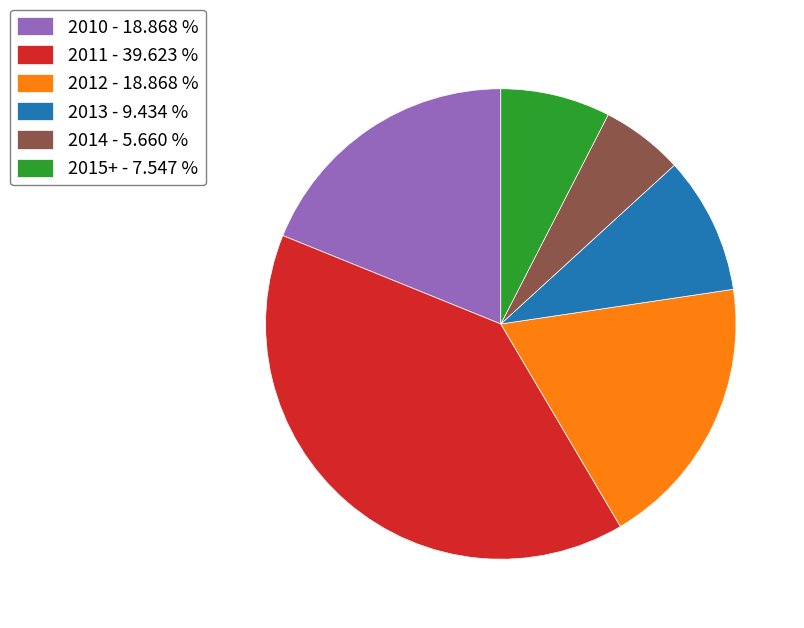

Which slice is the smallest?

2014